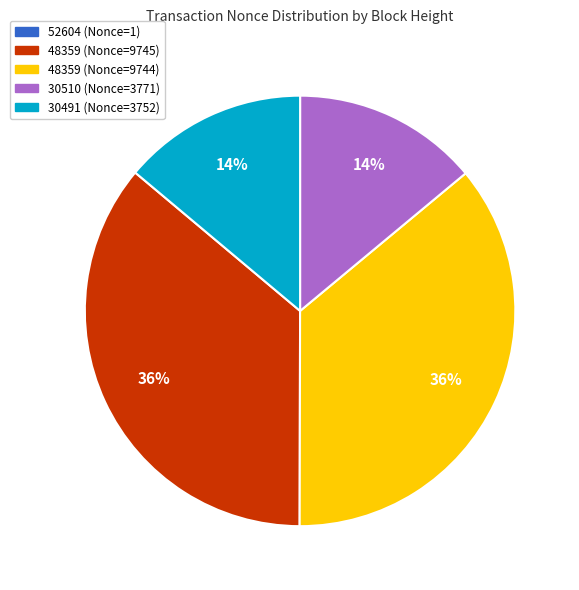

Between 30510 (Nonce=3771) and 48359 (Nonce=9745), which is larger?

48359 (Nonce=9745)